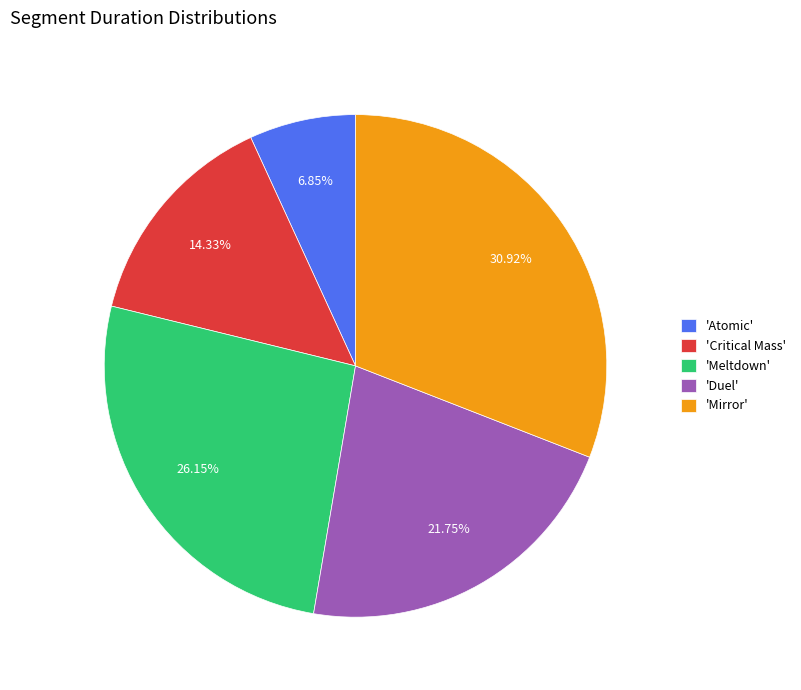

What is the largest slice in the pie chart?

'Mirror'